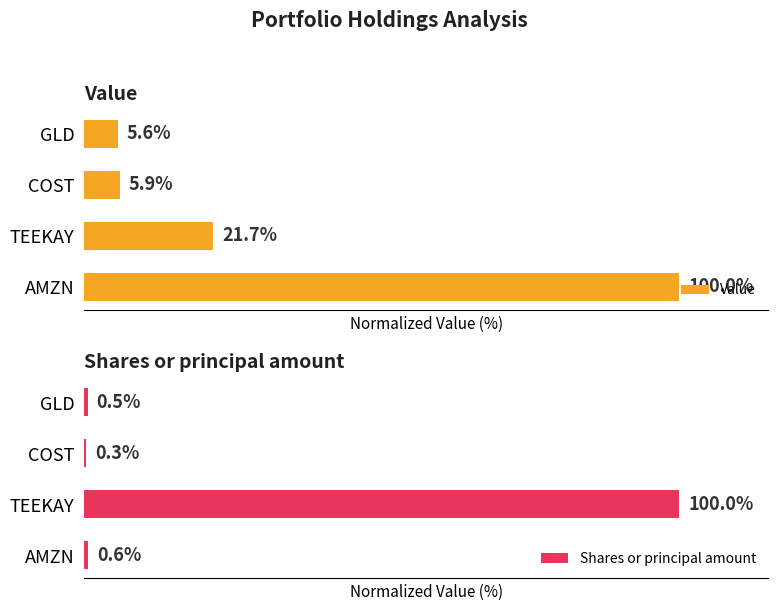

What is the average value of the Shares or principal amount series?

25.4